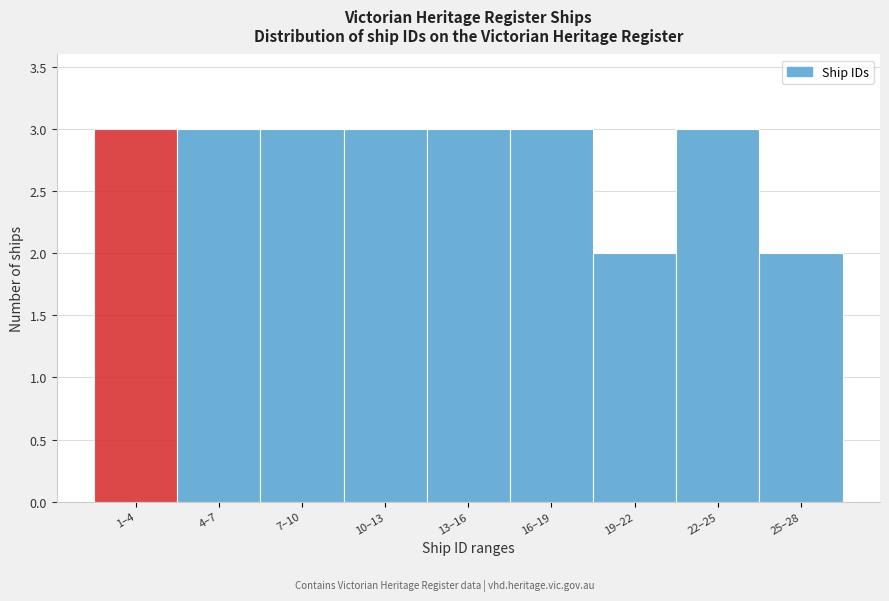

Reading left to right, list all the values displayed in this chart.

1–4=3	4–7=3	7–10=3	10–13=3	13–16=3	16–19=3	19–22=2	22–25=3	25–28=2